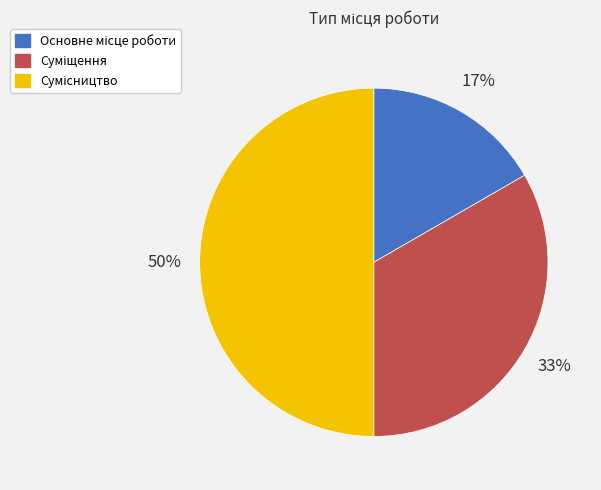

To the nearest percent, what is the difference between the largest and smallest slice percentages?

33%